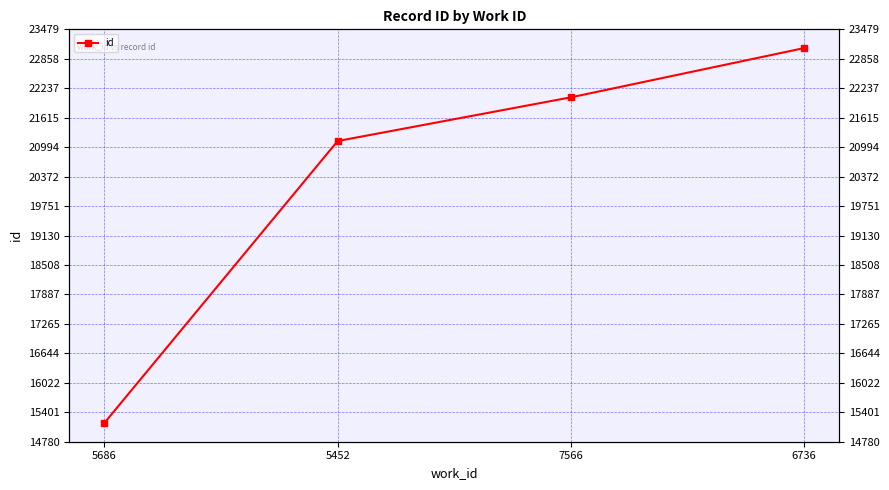

What is the difference between the second highest and second lowest values?

922